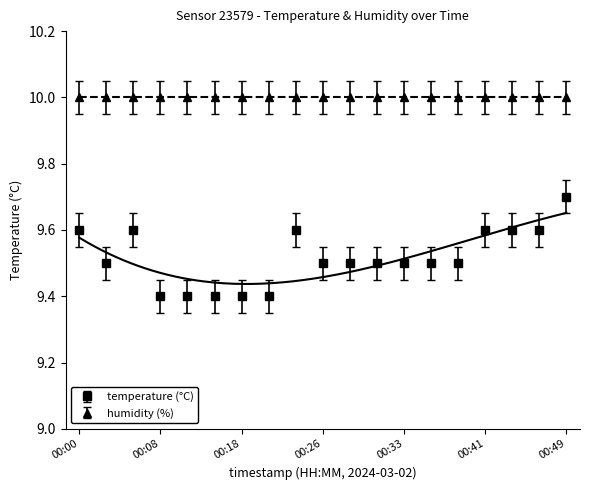

Count the number of categories in the chart.

19